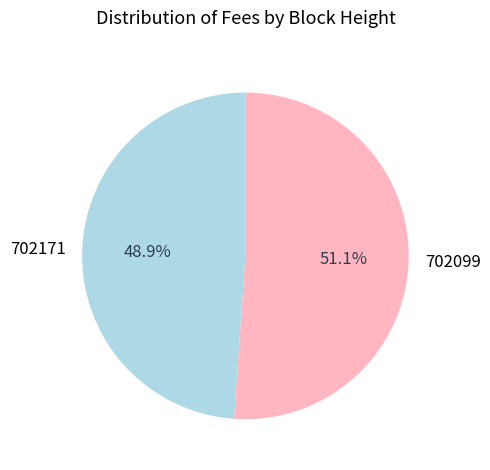

What is the largest slice in the pie chart?

702099